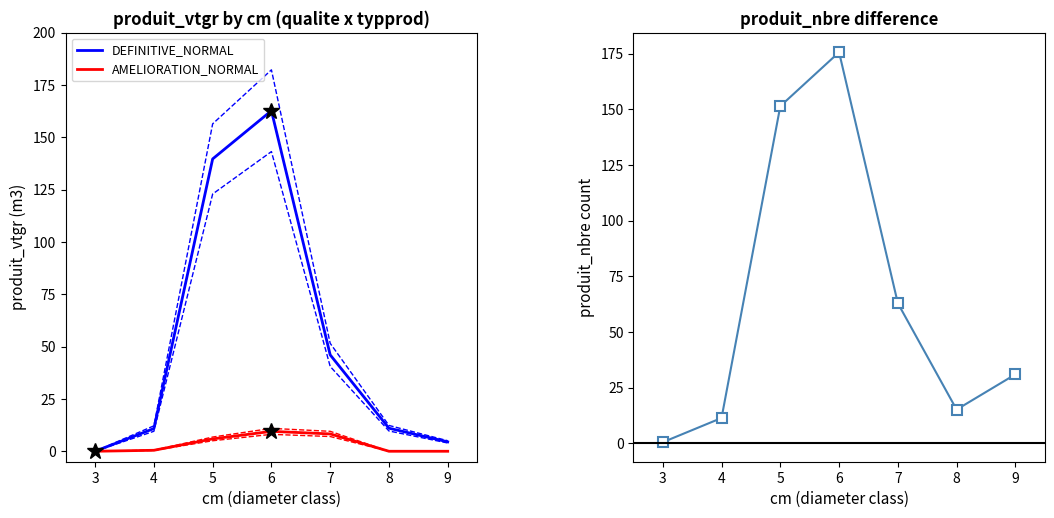

True or false: vtgr total and AMELIORATION_NORMAL intersect in this chart.

False